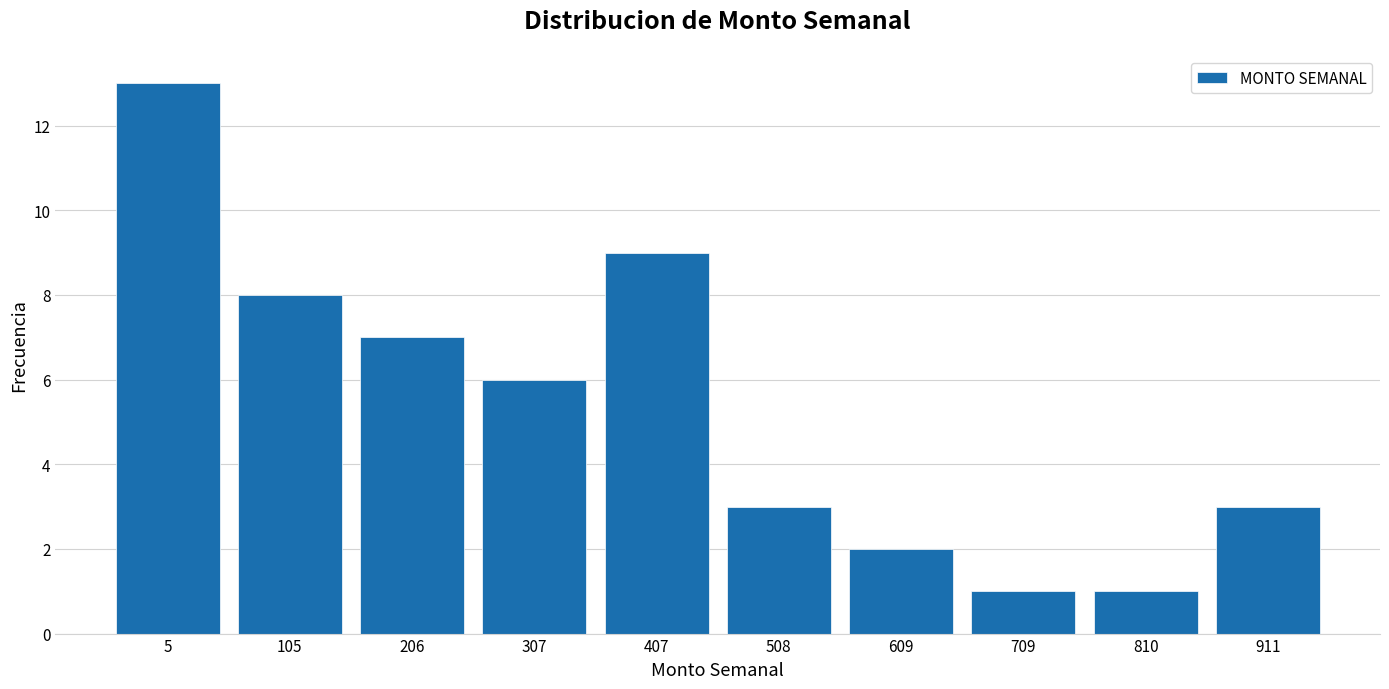

Reading left to right, list all the values displayed in this chart.

13	8	7	6	9	3	2	1	1	3